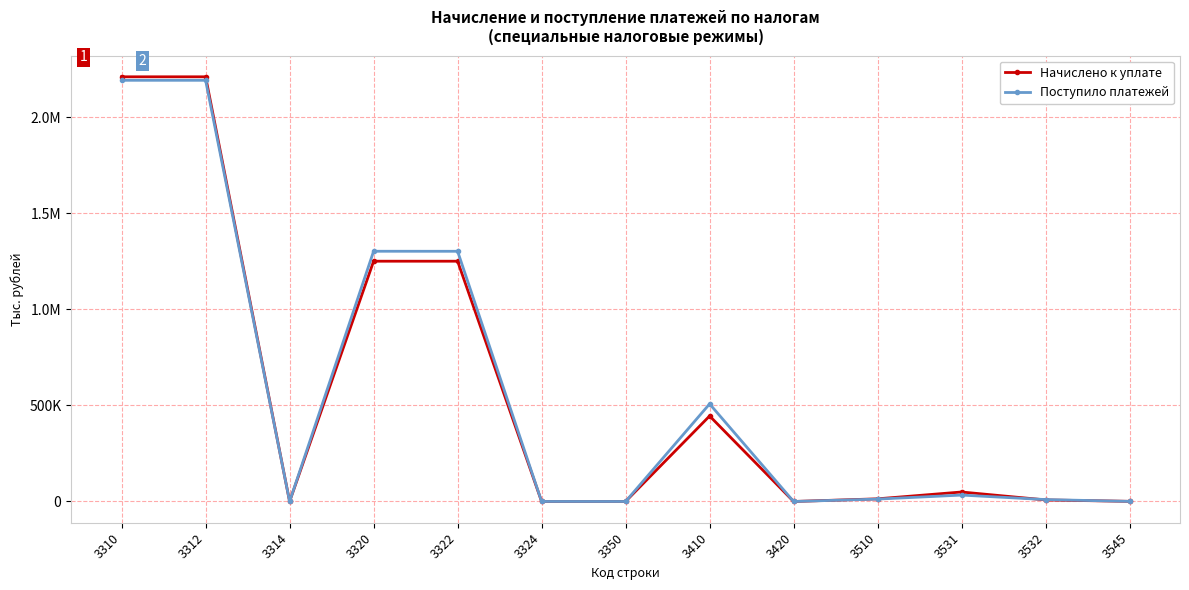

The value of Поступило платежей at 3532 is 9967. True or false?

True